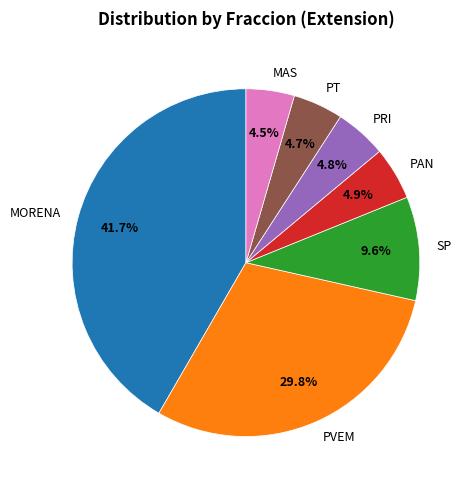

To the nearest percent, what is the difference between the largest and smallest slice percentages?

37%